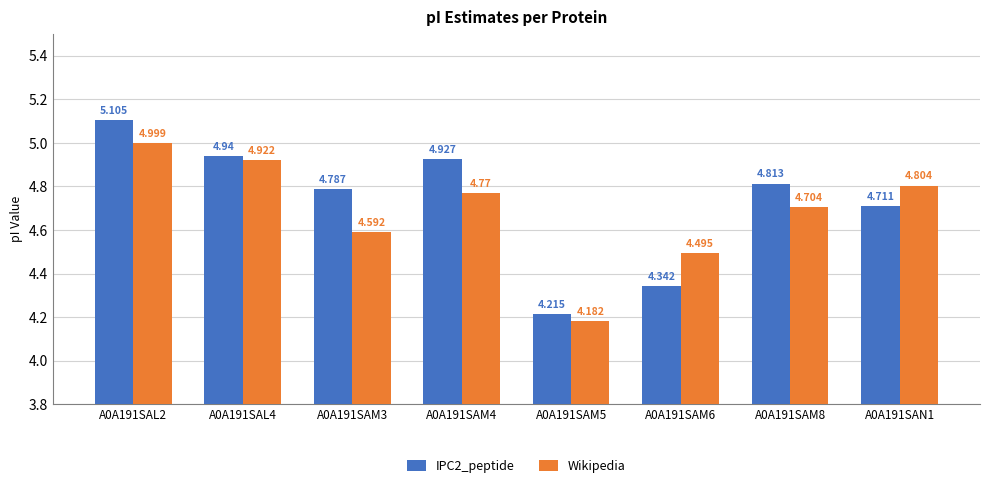

What is the maximum value shown in the chart?

5.1